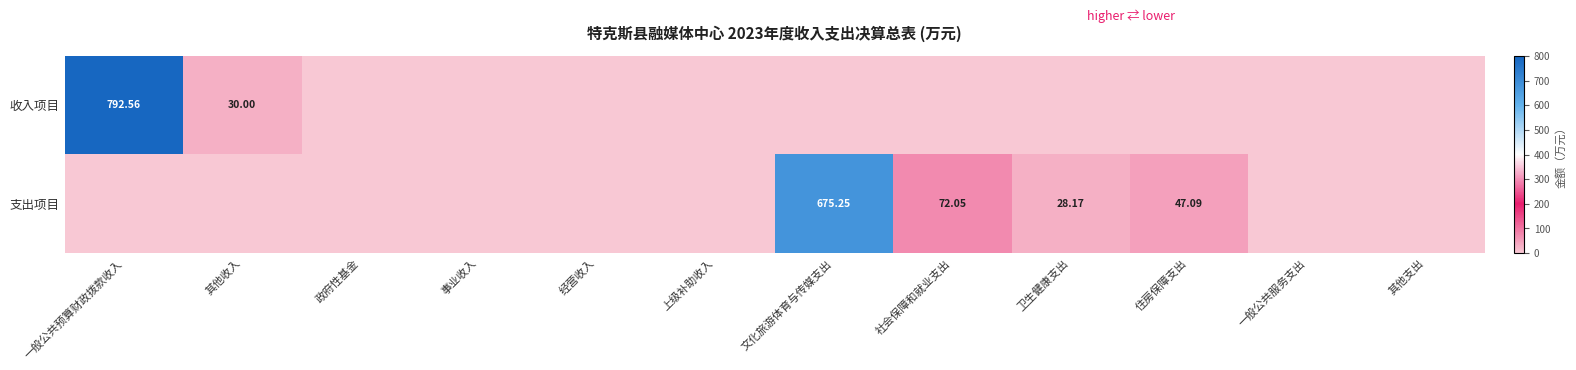

True or false: 支出项目 has a value of 72.0 at 社会保障和就业支出.

True